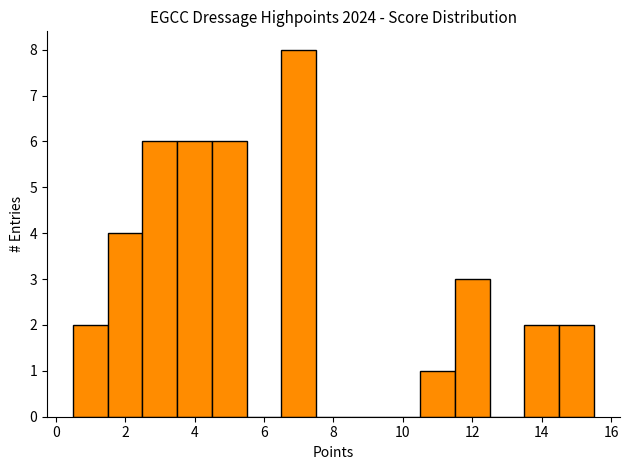

How tall is the bar that spans 1.5 to 2.5 on the x-axis? Neither the bar edges nor the heights are printed on the chart, so give them approximately, as read against the axes.

4